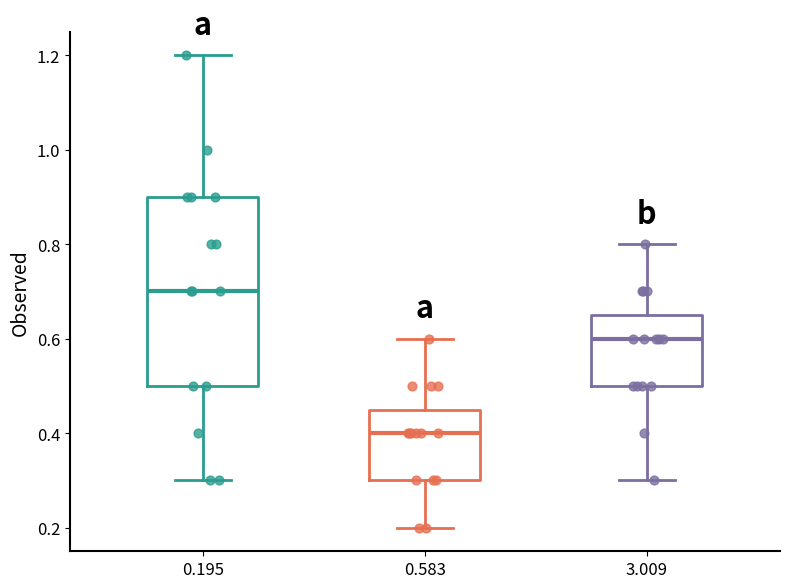

Reading left to right, read every box against the y-axis: the position of its median line, the range the box covers, and the ends of its whiskers. The values are not printed on the chart, so give them approximately, as read against the axis.

0.195: median 0.70, box 0.50 to 0.90, whiskers 0.30 to 1.20
0.583: median 0.40, box 0.30 to 0.46, whiskers 0.20 to 0.60
3.009: median 0.60, box 0.50 to 0.66, whiskers 0.30 to 0.80